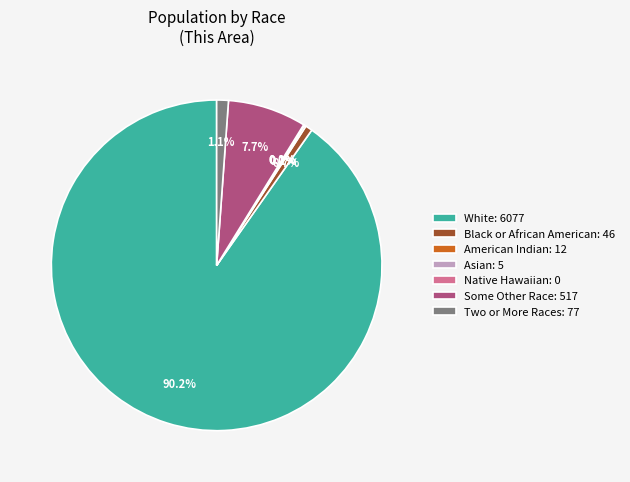

Which category has the biggest portion of the pie?

White alone